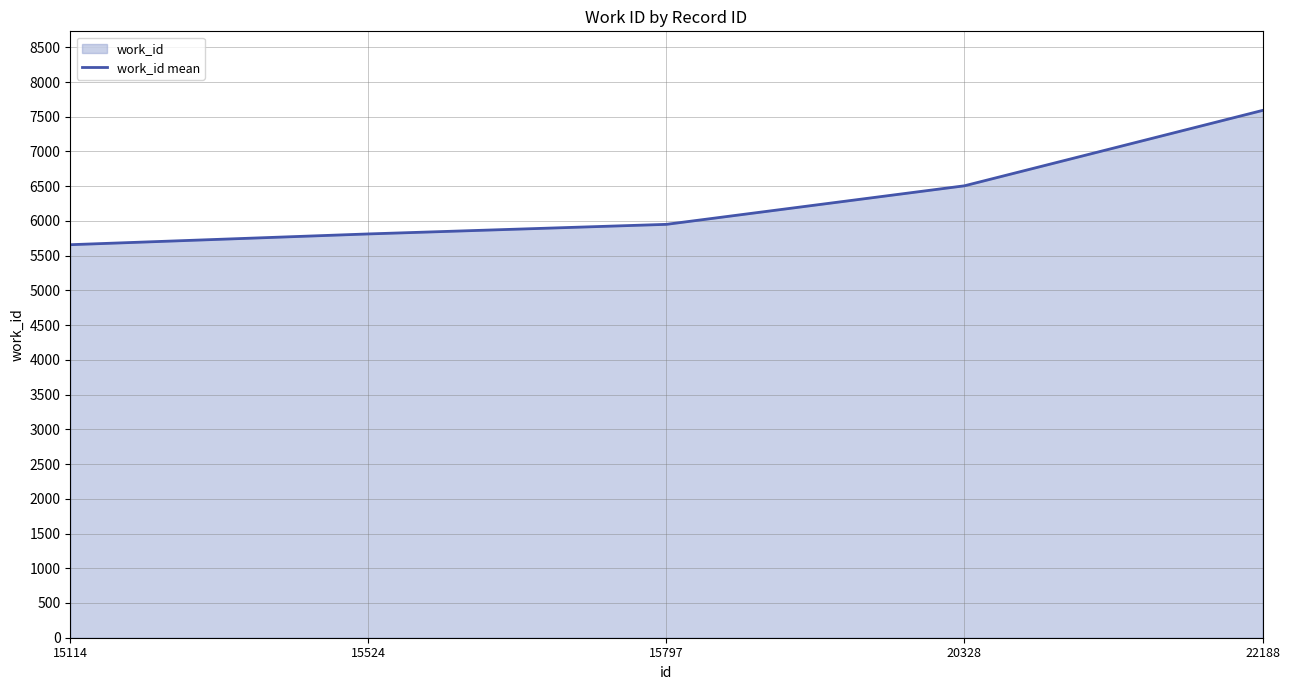

What is the approximate value at 15524, to the nearest 10?

5810